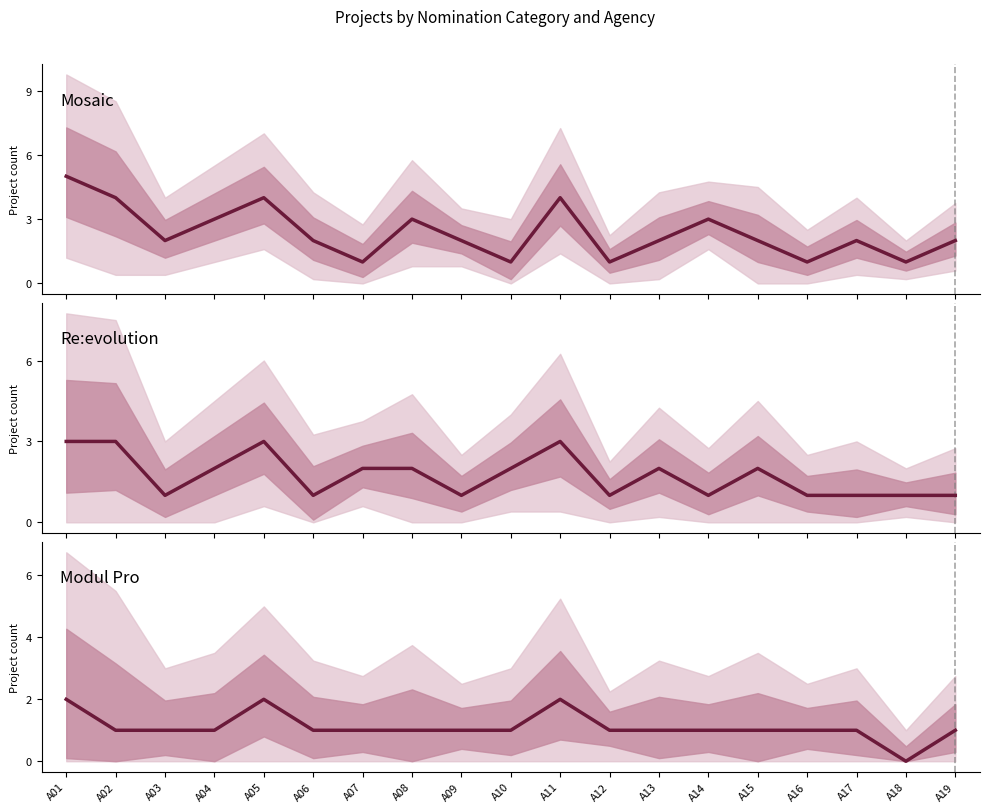

How many lines are shown in the chart?

3